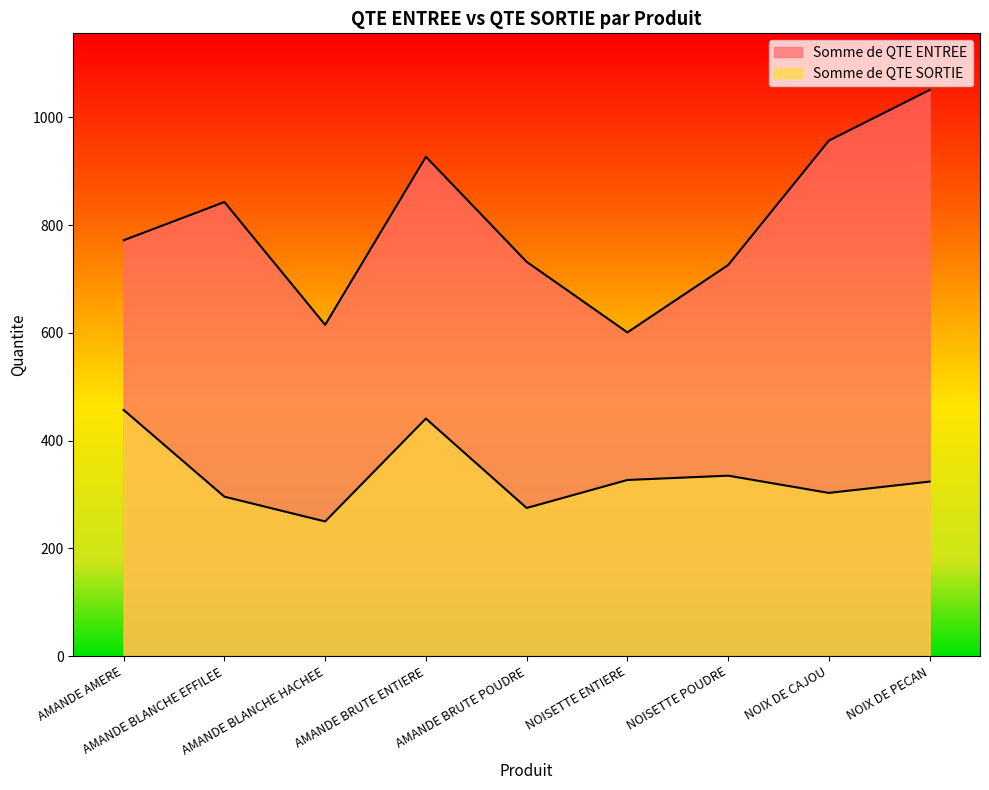

True or false: Somme de QTE ENTREE has a value of 601 at NOISETTE ENTIERE.

True